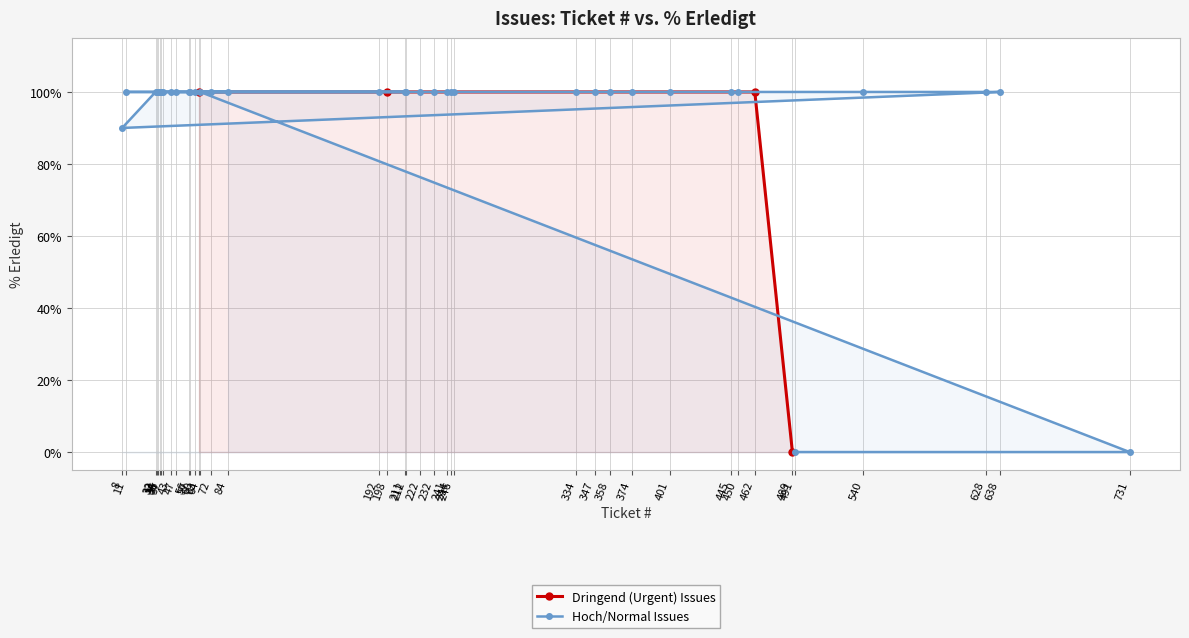

Rank the categories by value from lowest to highest.

489, 491, 731, 8, 63, 198, 462, 64, 212, 222, 232, 241, 244, 246, 334, 347, 358, 374, 401, 445, 450, 540, 628, 638, 32, 211, 192, 11, 33, 34, 35, 36, 37, 43, 47, 56, 57, 60, 72, 84